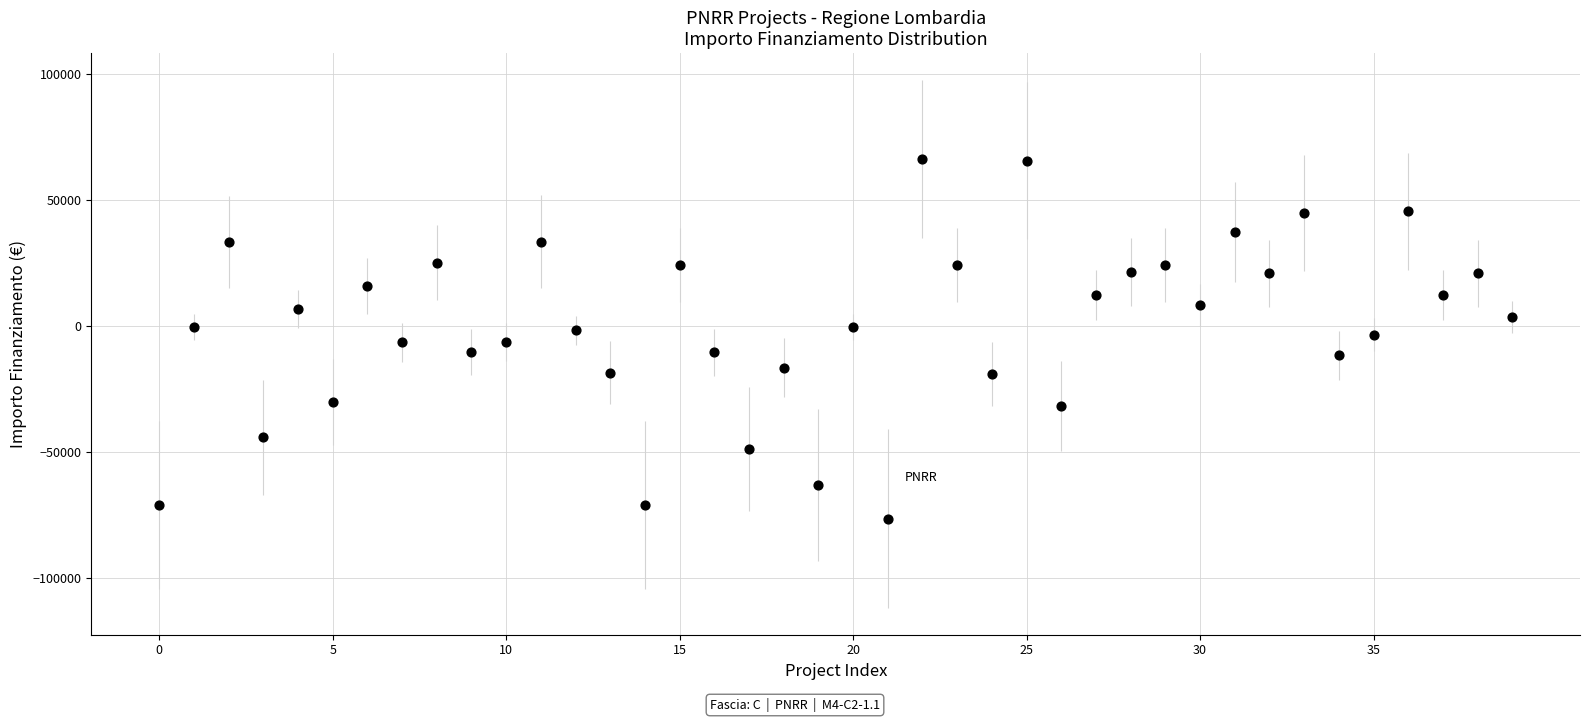

What is the range of Y values (max minus min)?

142668.0